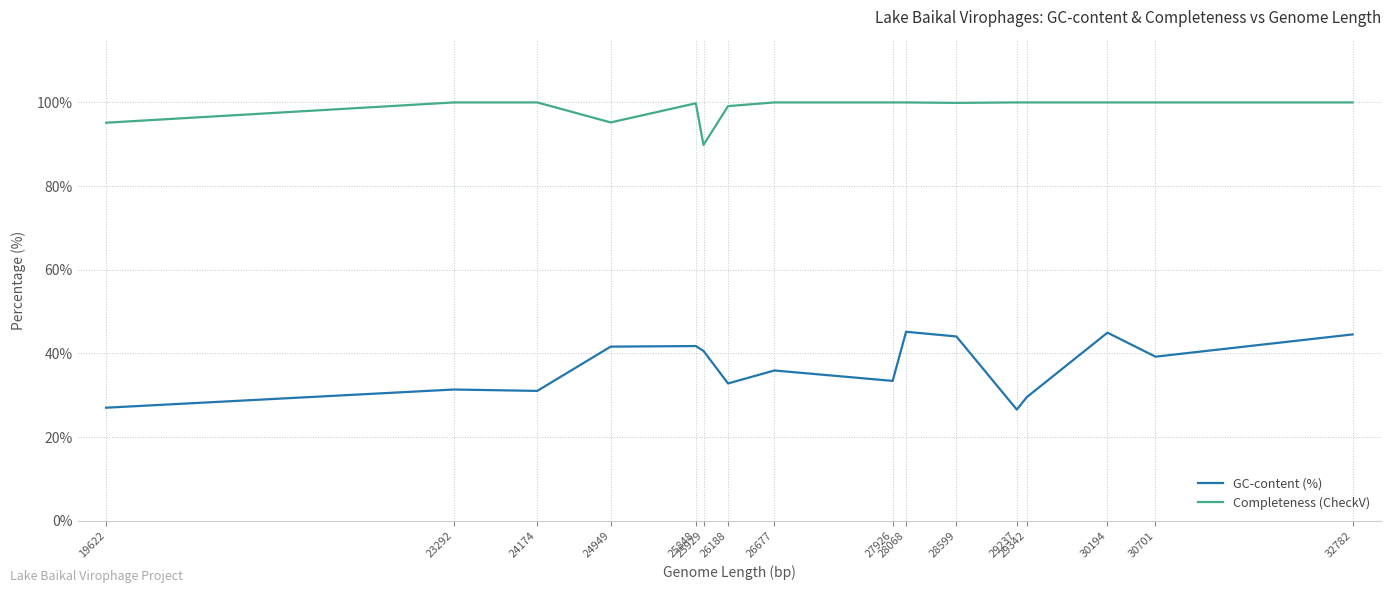

What is the average value of the Completeness (CheckV) series?

98.7